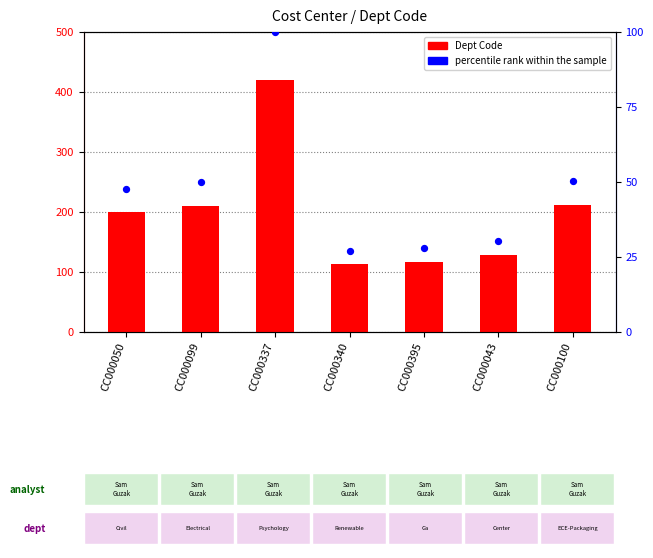

Which series has the largest total across all categories?

Dept Code